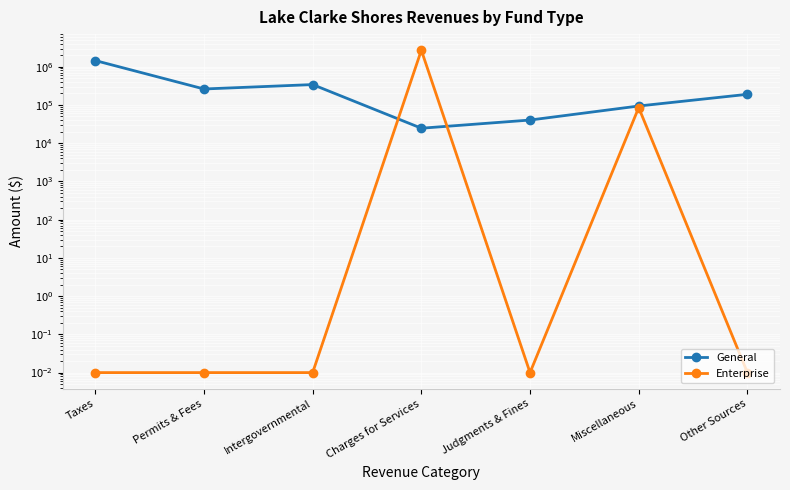

Where do General and Enterprise first cross each other?

Intergovernmental and Charges for Services